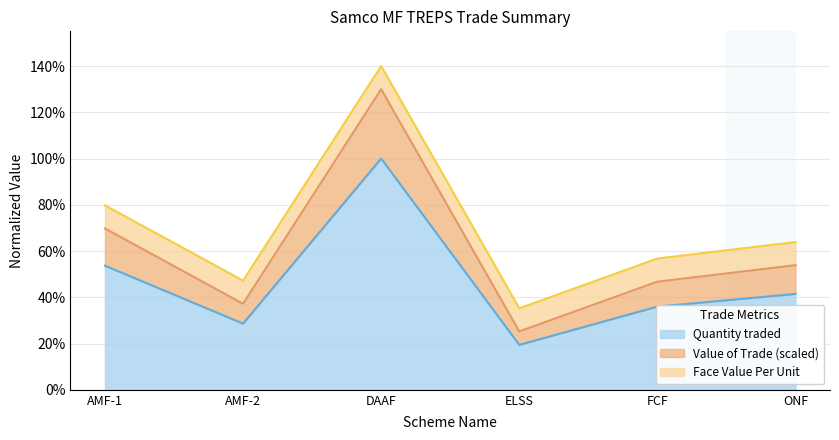

What is the average value of the Quantity traded series?

0.5